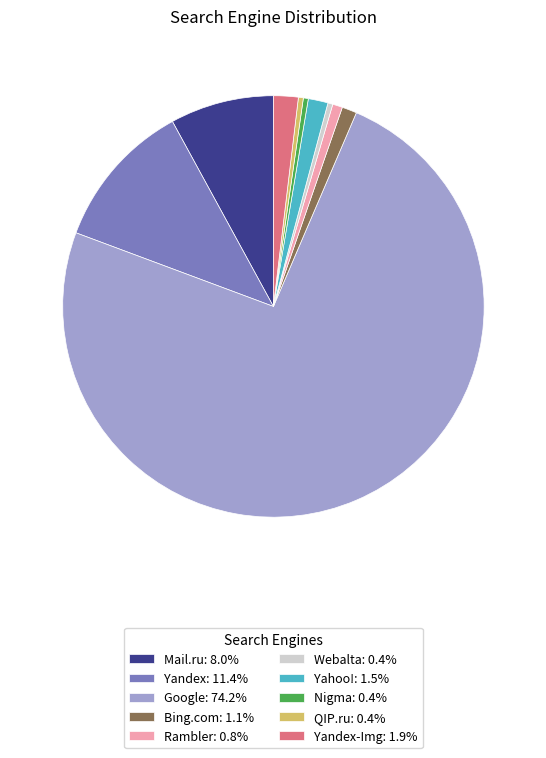

Count the number of slices in the pie.

10